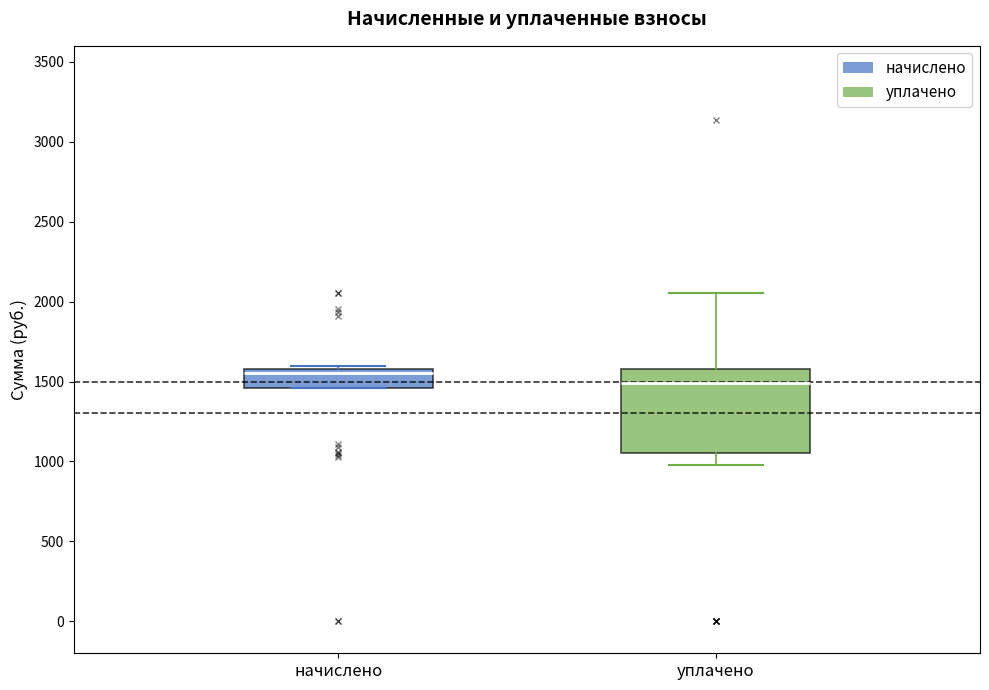

Which box has the highest median line?

начислено